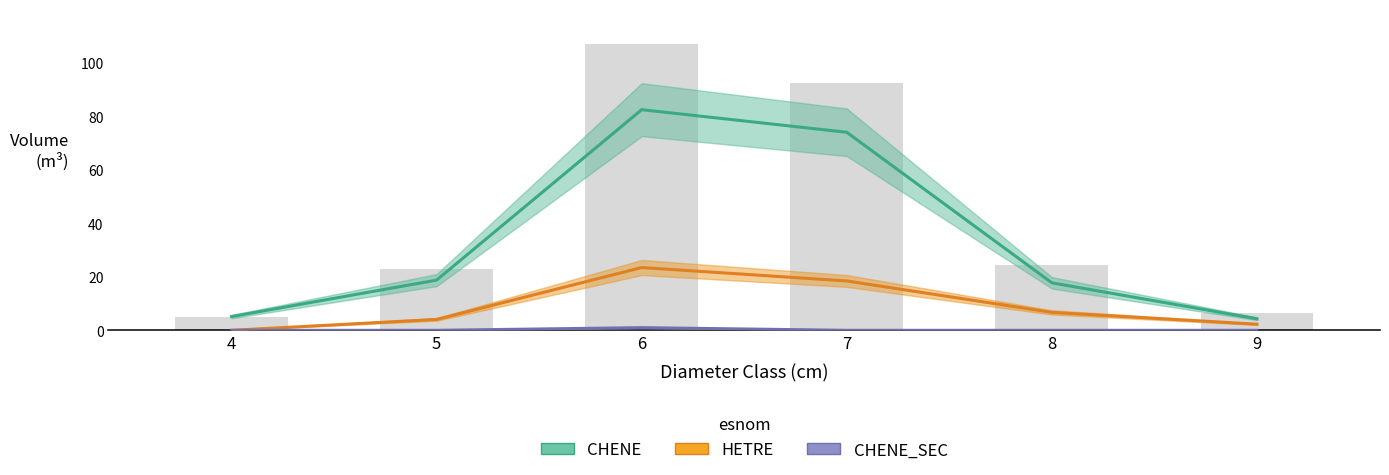

What is the difference between the highest and lowest values at 5?

18.8